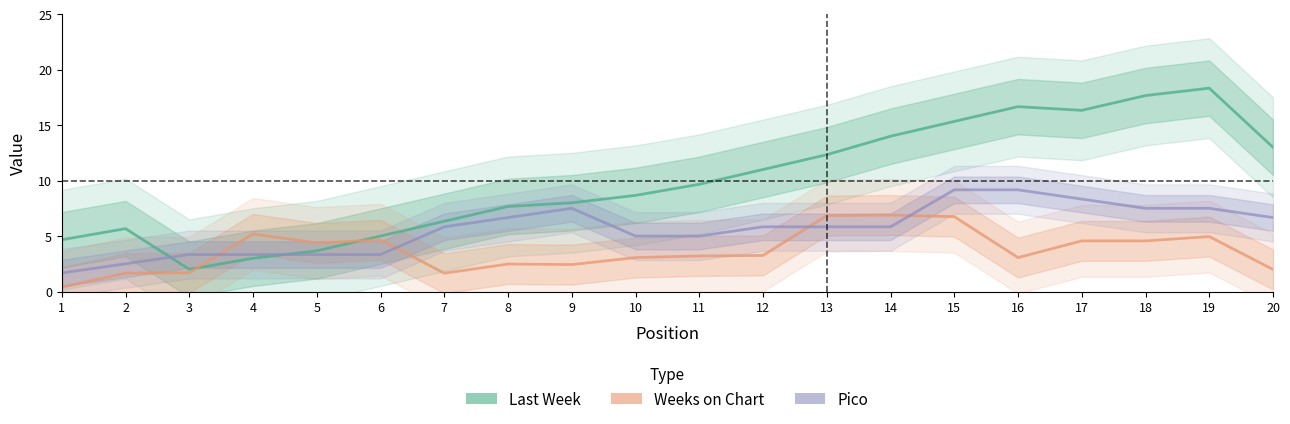

What are all the series names shown in the legend?

Last Week, Weeks on Chart, Pico